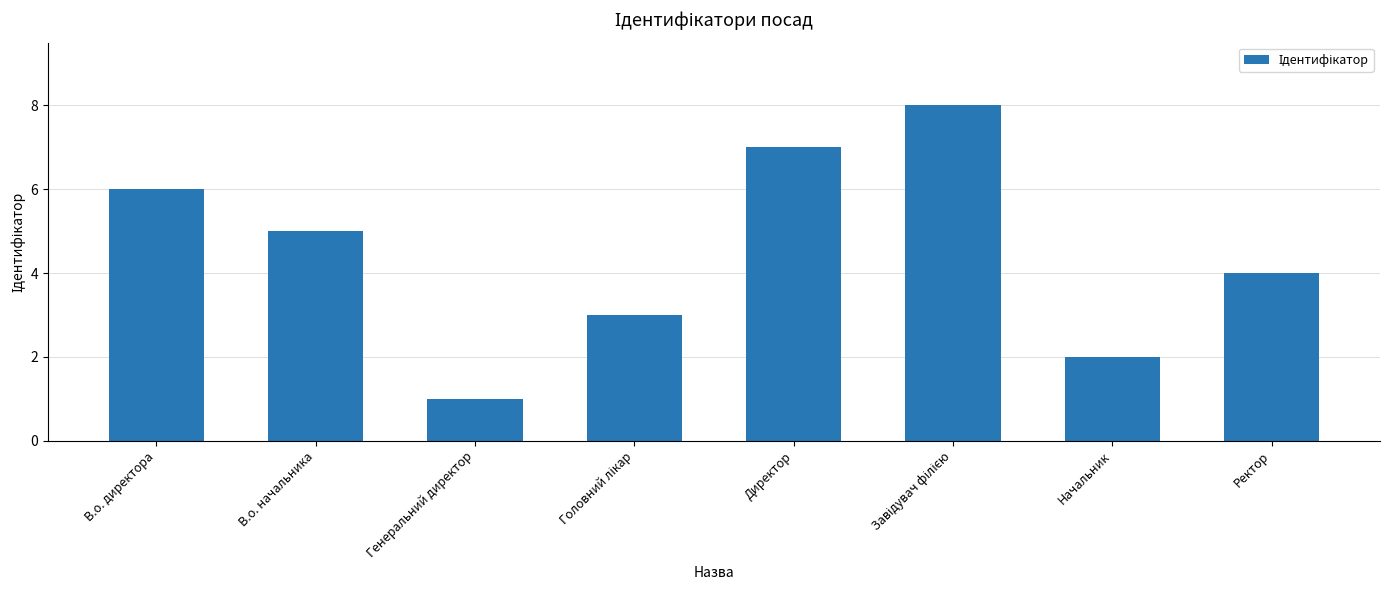

What is the difference between the maximum and minimum values?

7